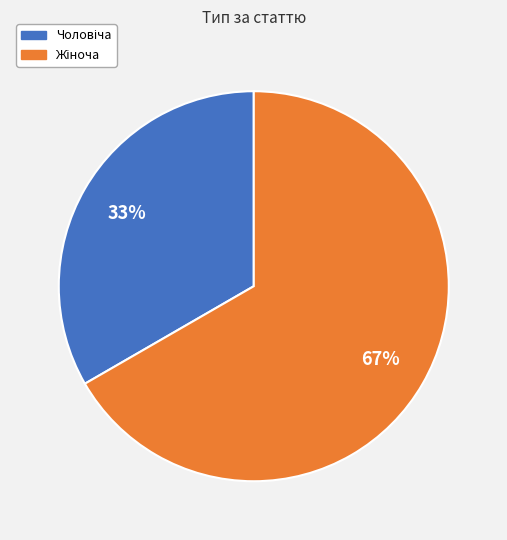

Is there any slice that represents more than half of the pie?

Yes